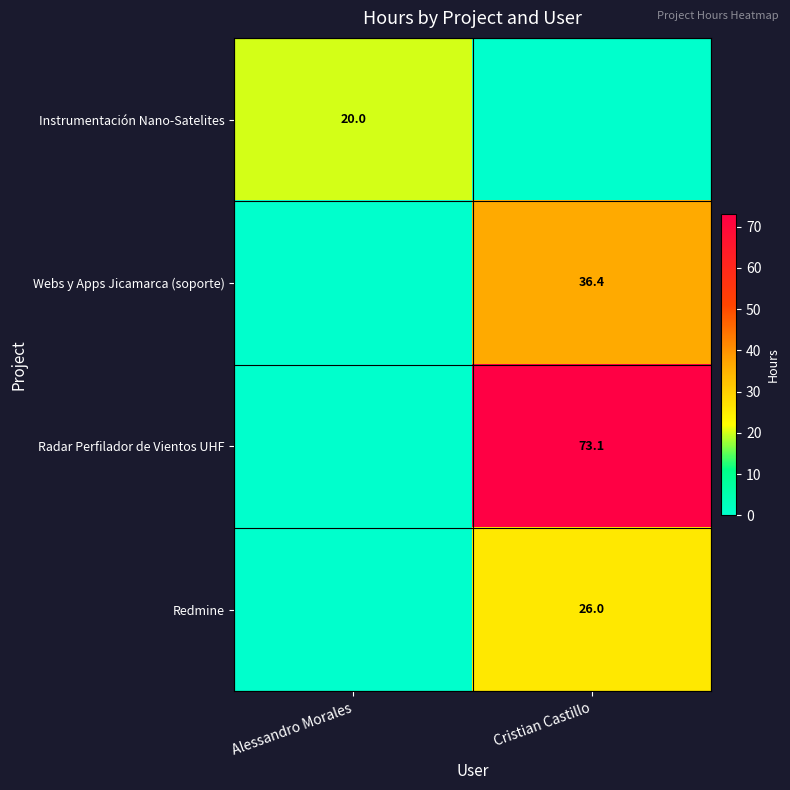

True or false: Radar Perfilador de Vientos UHF has a value of 73.1 at Cristian Castillo.

True